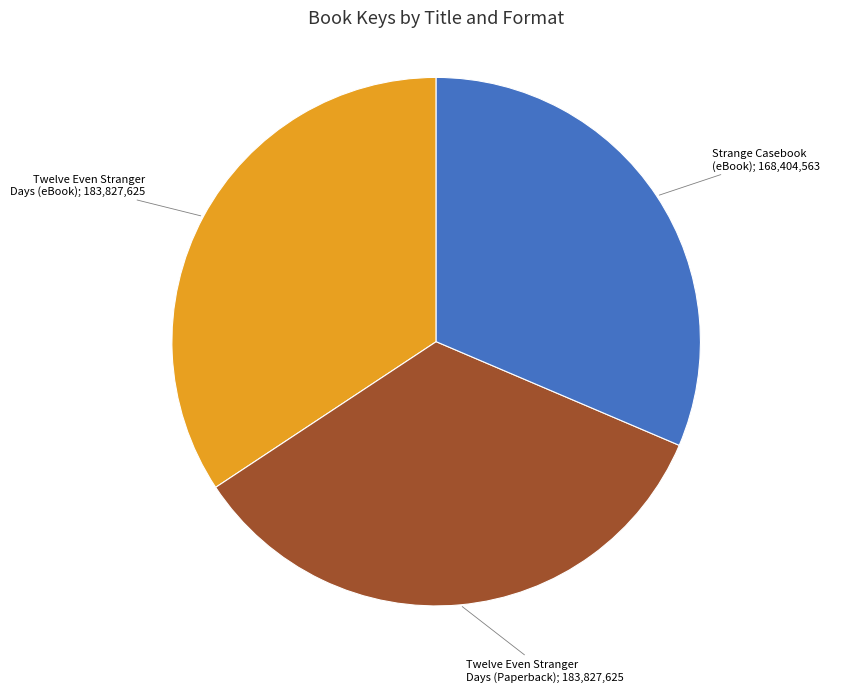

How many slices are in this pie chart?

3